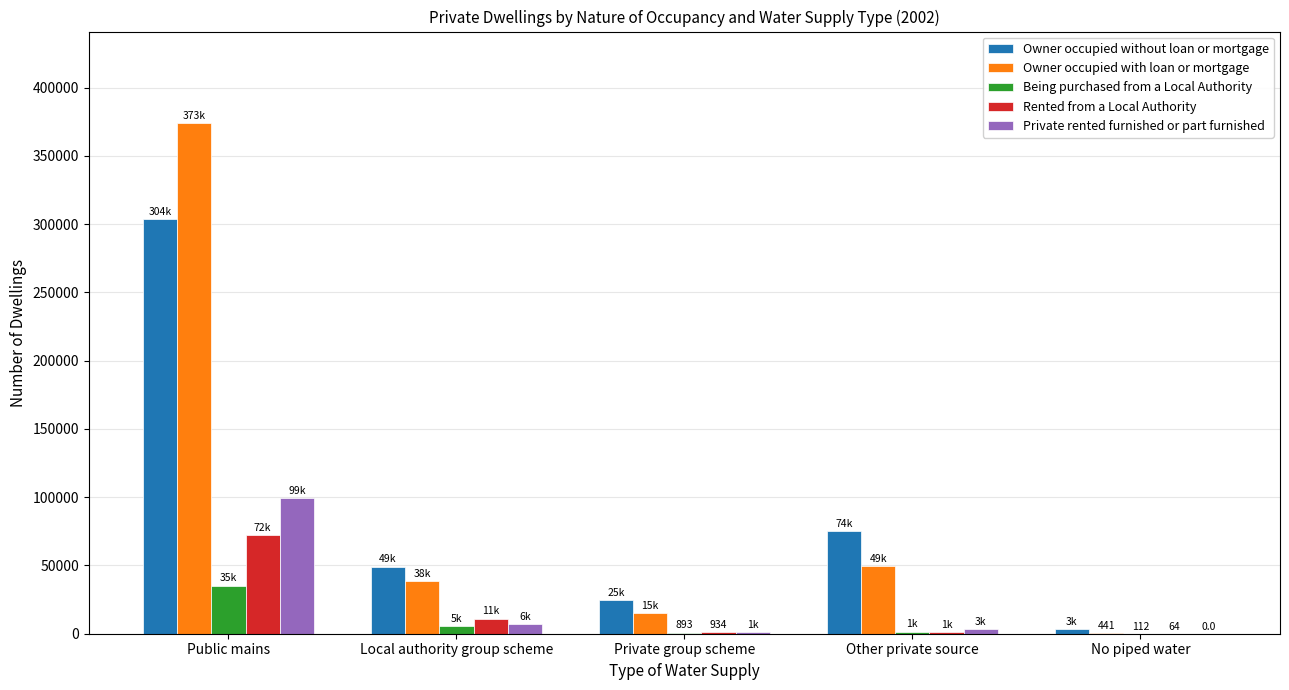

At which label is Owner occupied without loan or mortgage closest to 153654?

Other private source